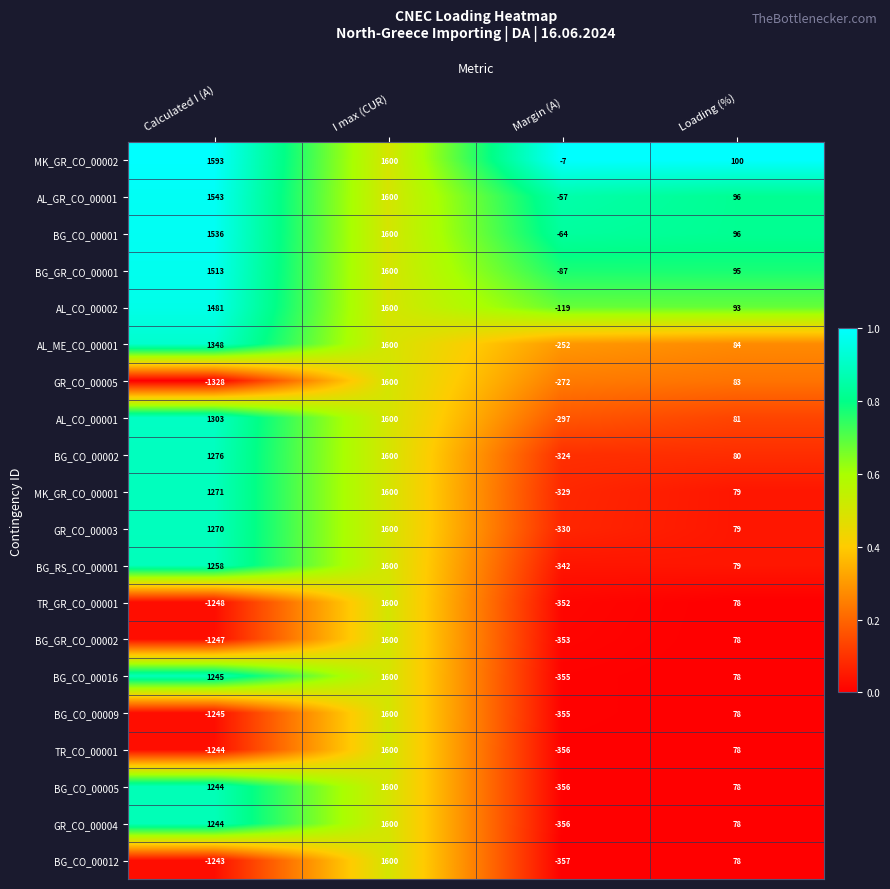

Count the number of data series in this chart.

20